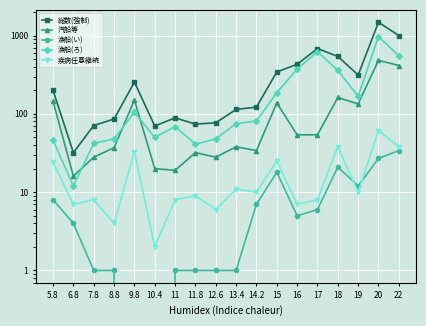

What are all the series names shown in the legend?

総数(強制), 汽船等, 漁船(い), 漁船(ろ), 疾病任意継続